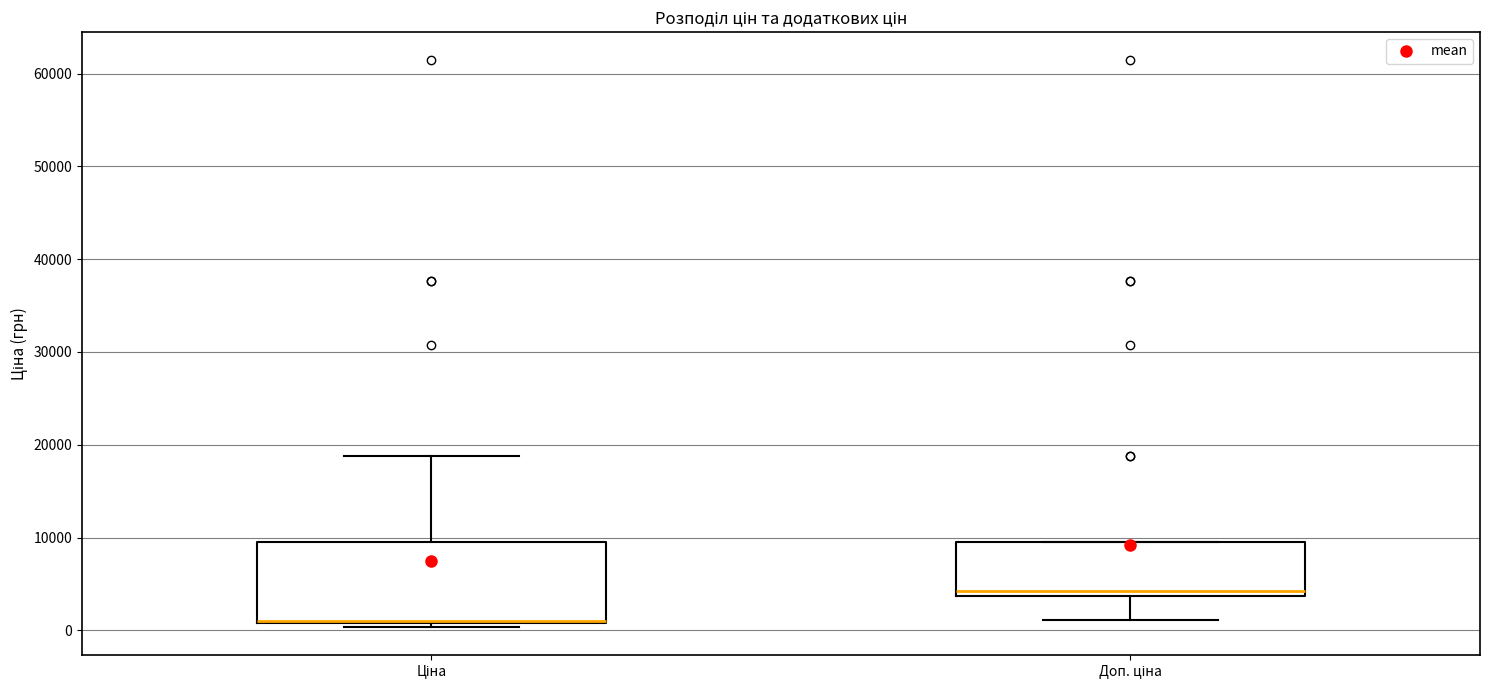

Reading left to right, transcribe this box plot: for each box, give where its median line is, the range the box spans, and where its two whiskers end, as read against the y-axis. The values are not printed on the chart, so give them approximately, as read against the axis.

Ціна: median 1000 (drawn on the box's lower edge), box 1000 to 9000, whiskers 0 to 19000
Доп. ціна: median 4000 (just above the box's lower edge), box 4000 to 9000, whiskers 1000 to 9000